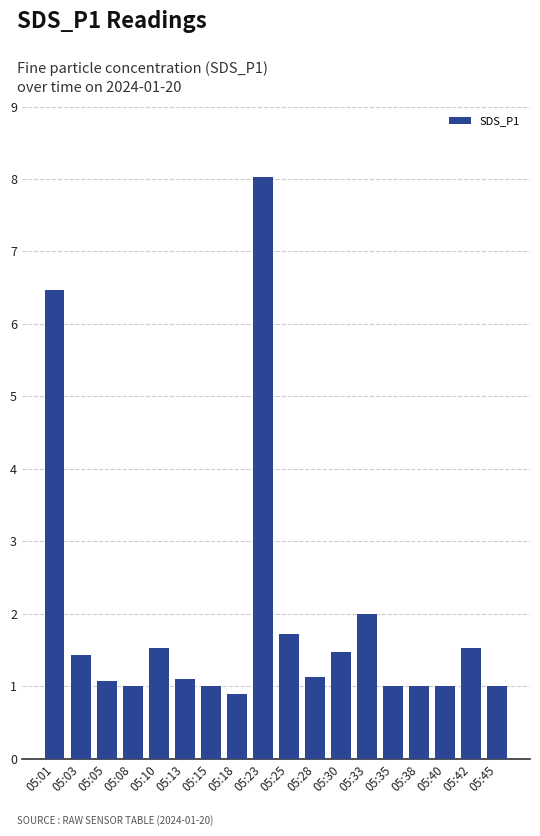

How many distinct data groups are displayed?

1